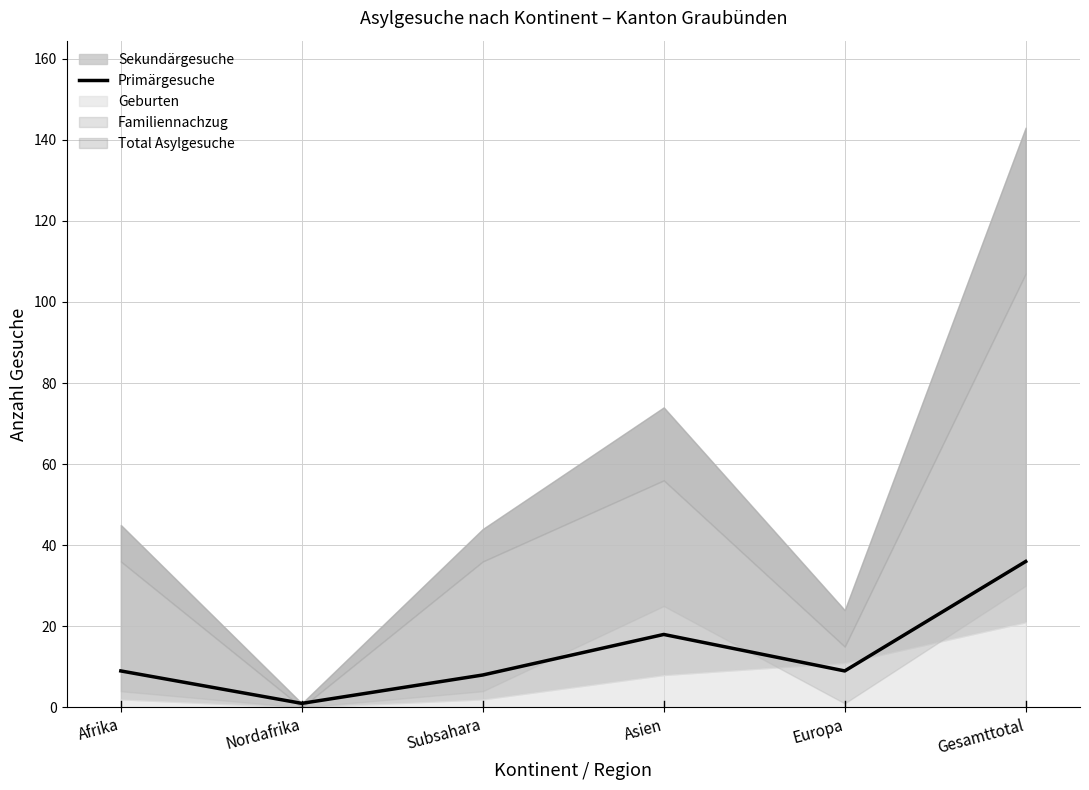

What is the value of the 3rd point from the left?

8